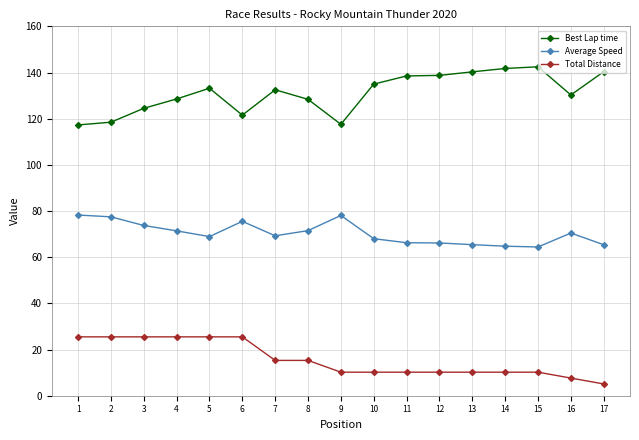

The Average Speed series shows 45.8 at 3. True or false?

False